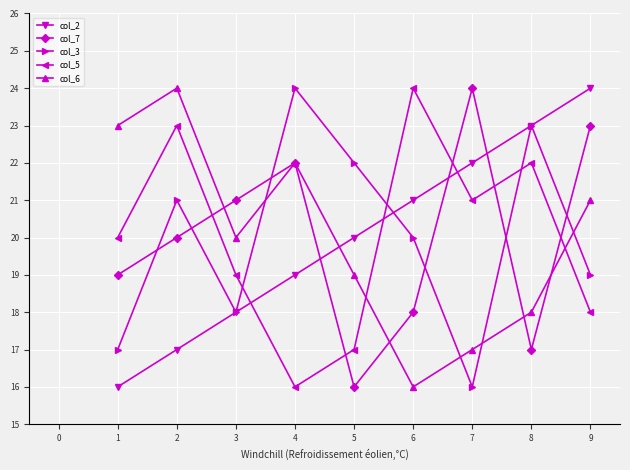

What are all the series names shown in the legend?

col_2, col_7, col_3, col_5, col_6